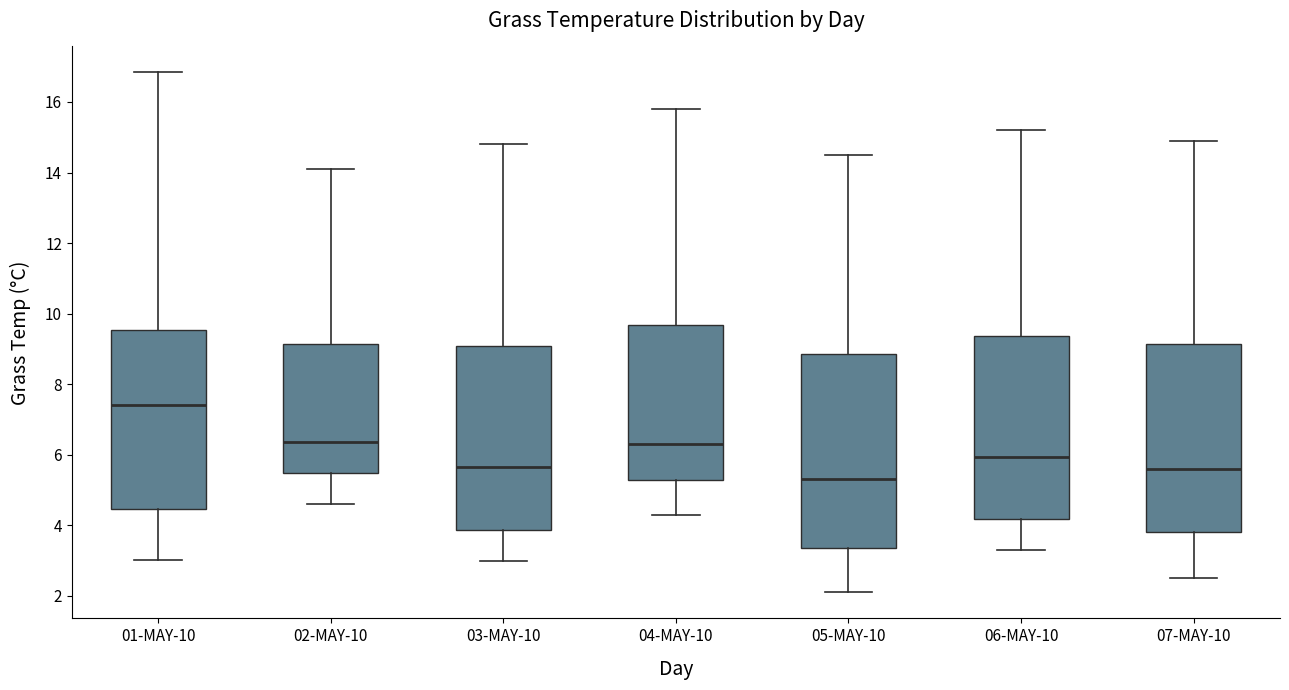

Which box has the lowest median line?

05-MAY-10